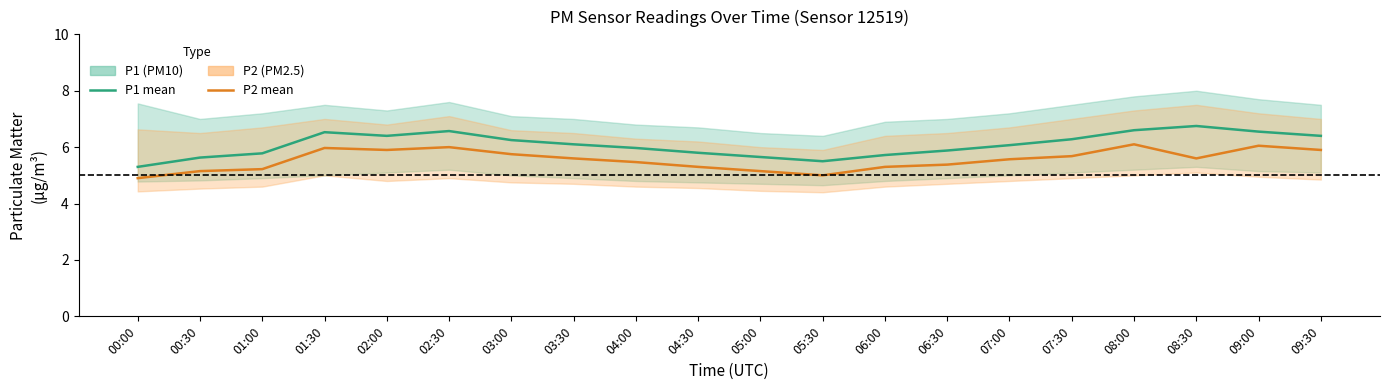

True or false: P1 (PM10) and P2 (PM2.5) cross at least once.

False